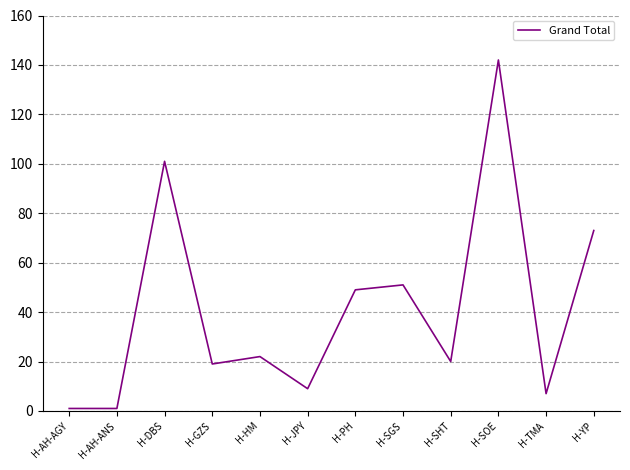

At which label does the data first exceed 22?

H-DBS